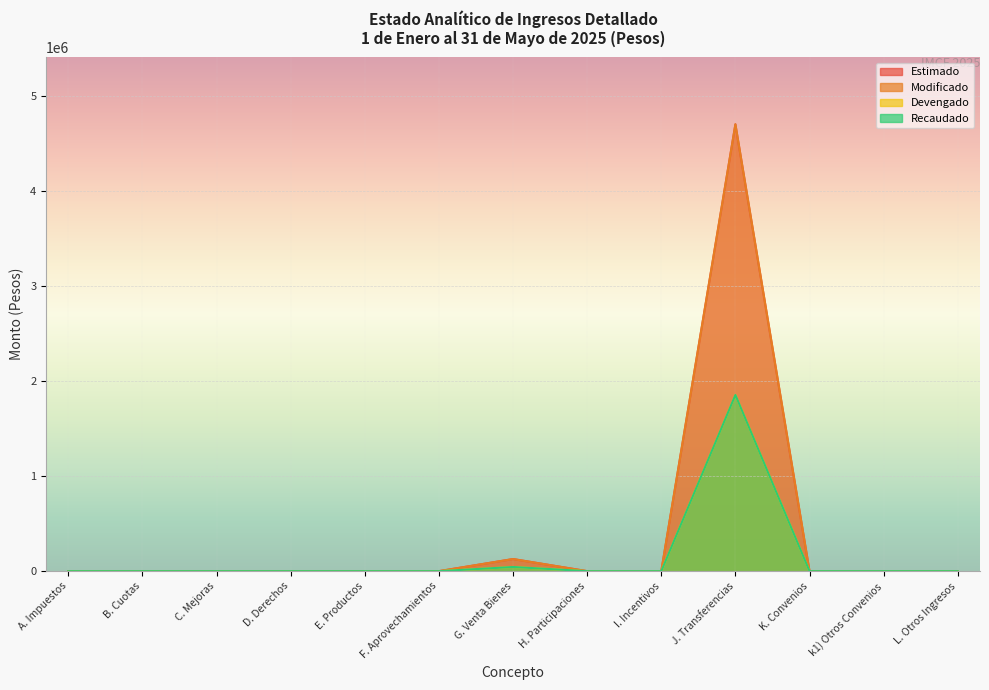

Where is Modificado nearest to the value 2349305?

G. Venta Bienes